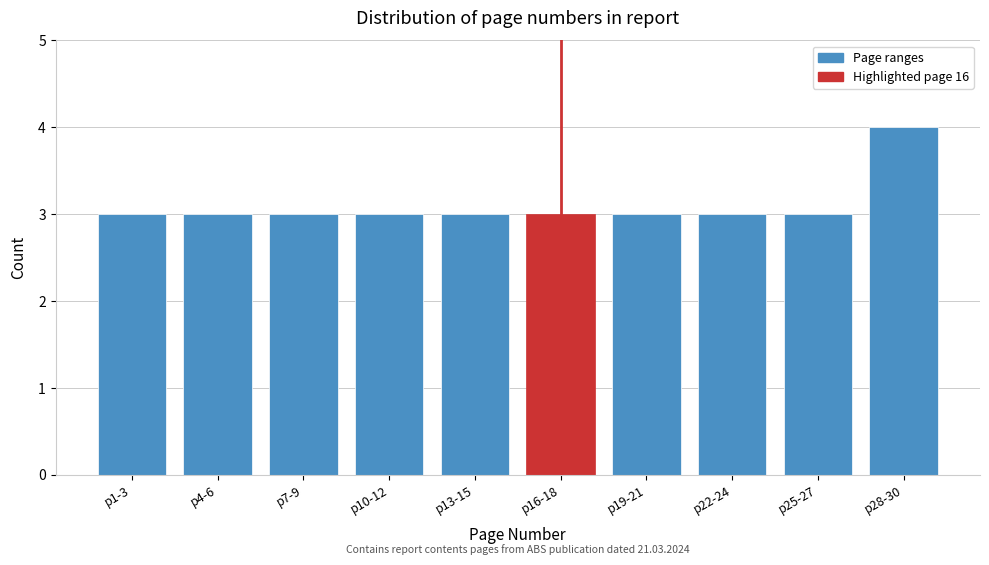

Reading right to left, what are all the values shown in this chart?

p28-30=4	p25-27=3	p22-24=3	p19-21=3	p16-18=3	p13-15=3	p10-12=3	p7-9=3	p4-6=3	p1-3=3